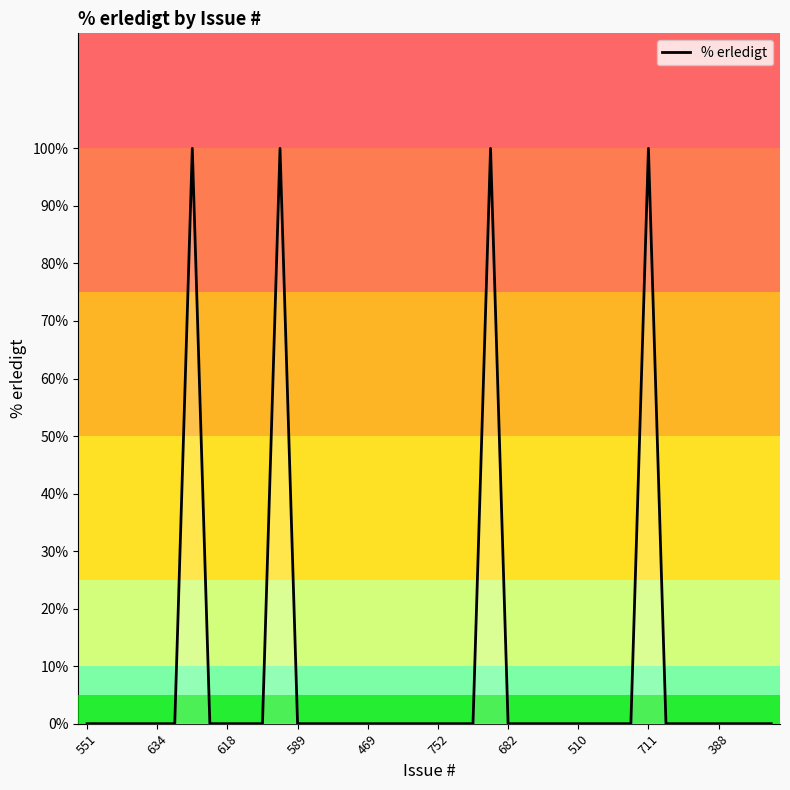

What is the difference between the maximum and minimum values?

100